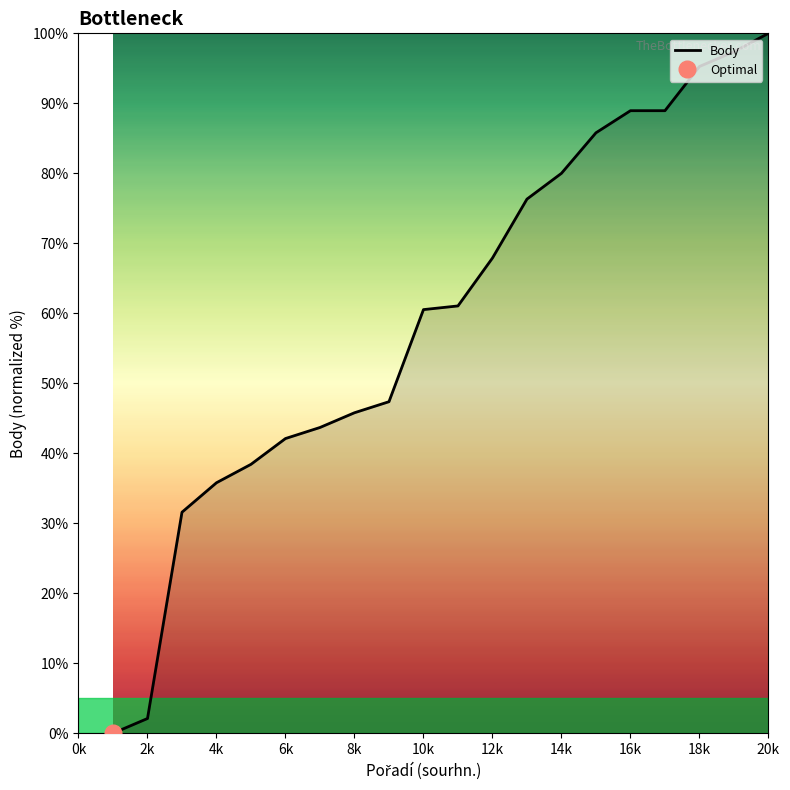

What is the value of the 14th point from the left?

80.0